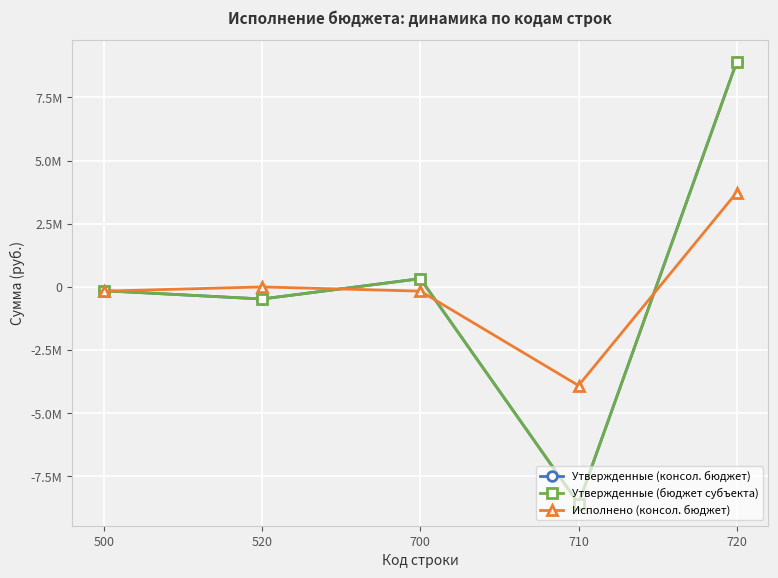

What is the smallest value displayed?

-8580991.1